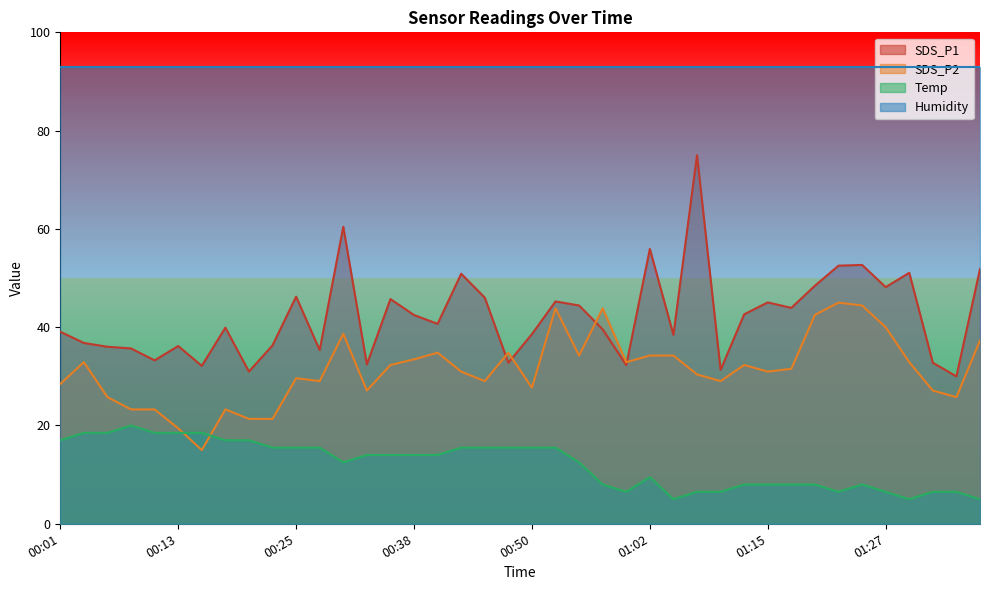

Which series has the largest range (max minus min)?

SDS_P1